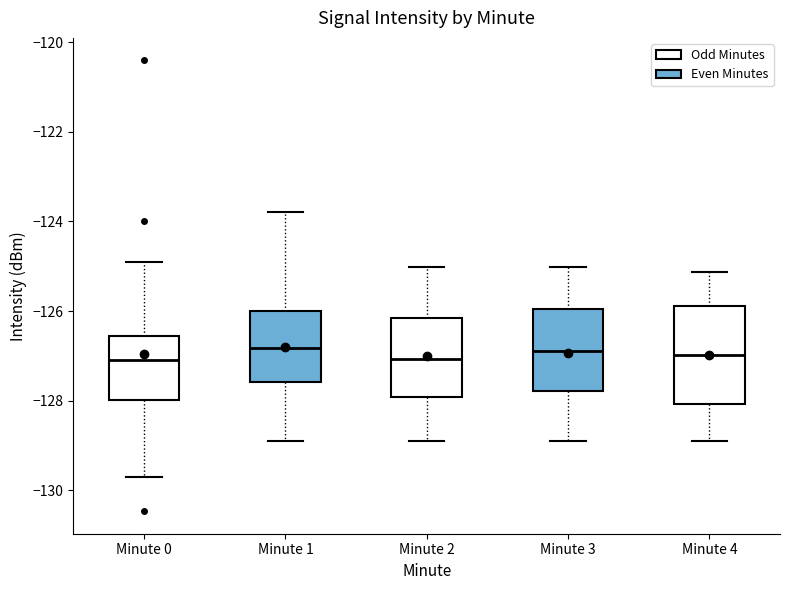

Which box is the tallest, from its lower edge to its upper edge?

Minute 4